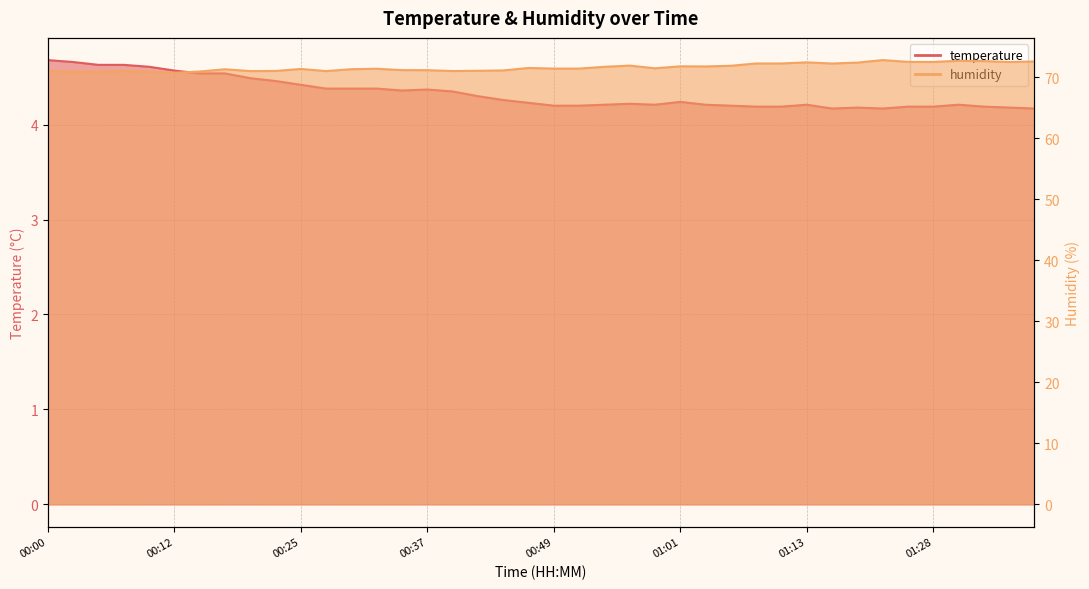

What is the spread (max minus min) of values at 00:12?

66.1